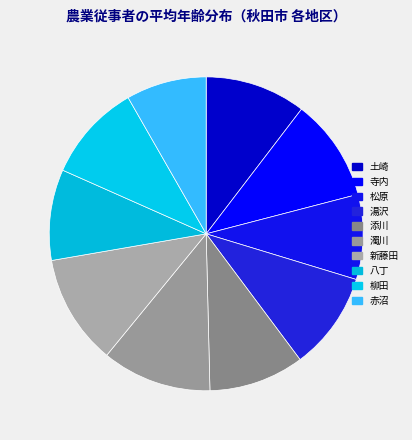

How many segments does this pie chart have?

10